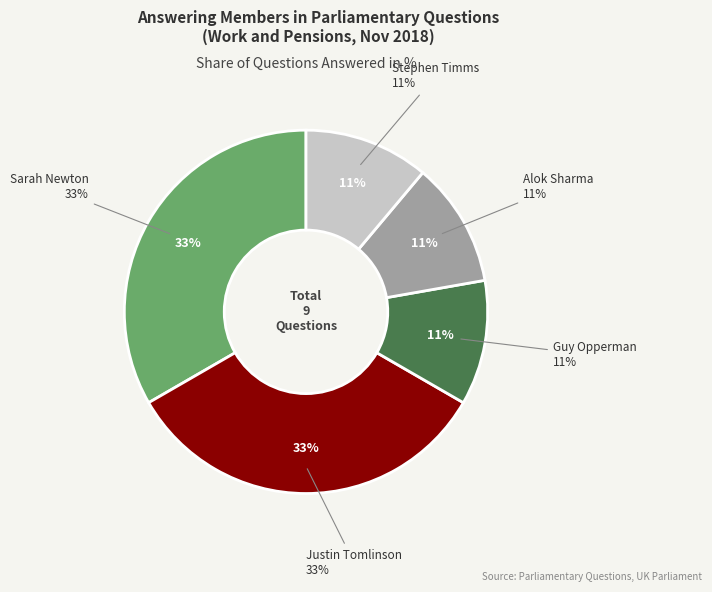

Does any single category account for the majority?

No